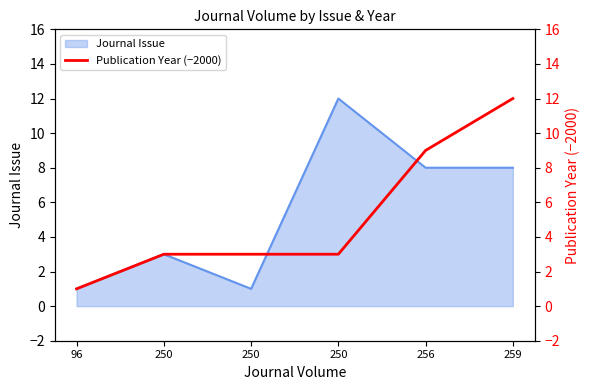

The chart shows a value of 1 at 250. True or false?

False